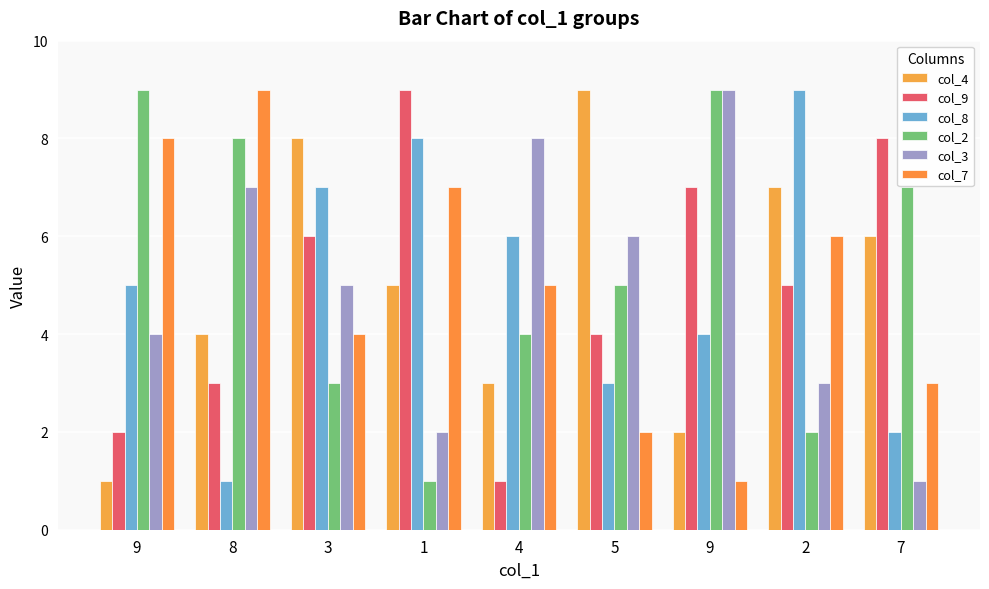

What are all the series names shown in the legend?

col_4, col_9, col_8, col_2, col_3, col_7